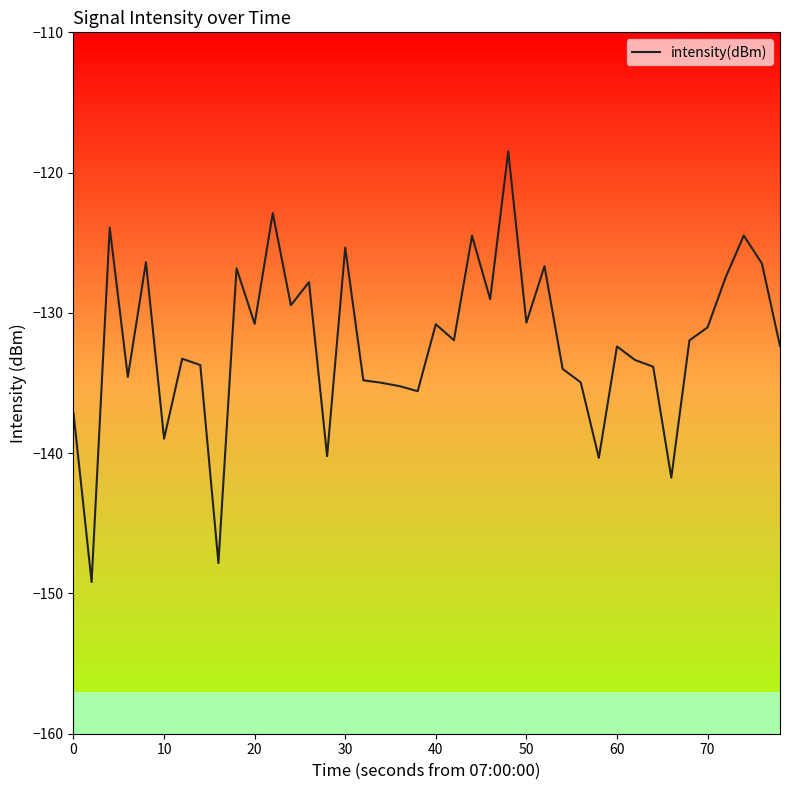

What is the difference between the maximum and minimum values?

30.7